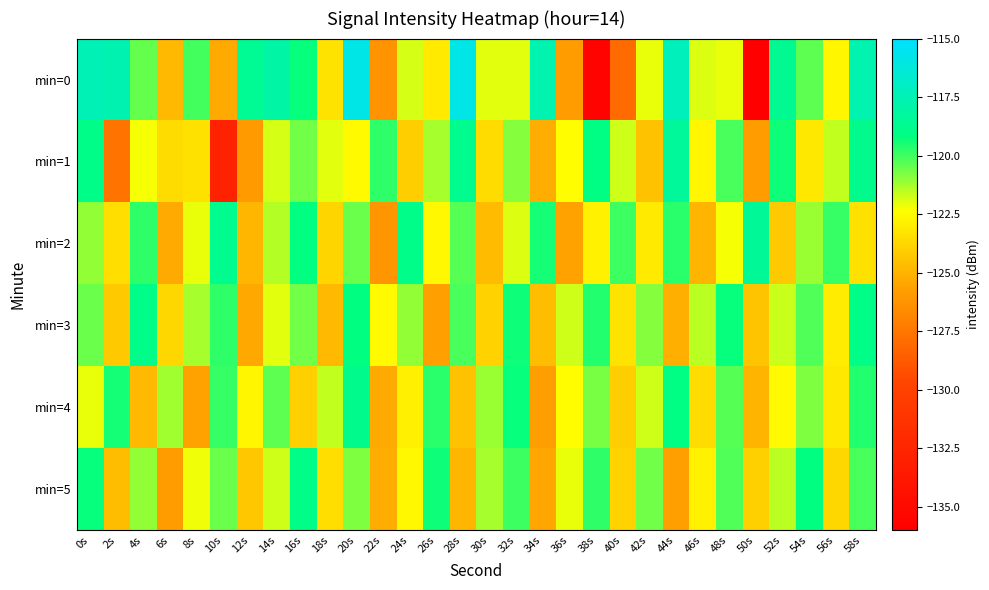

At which category is the sum across all series the highest?

20s